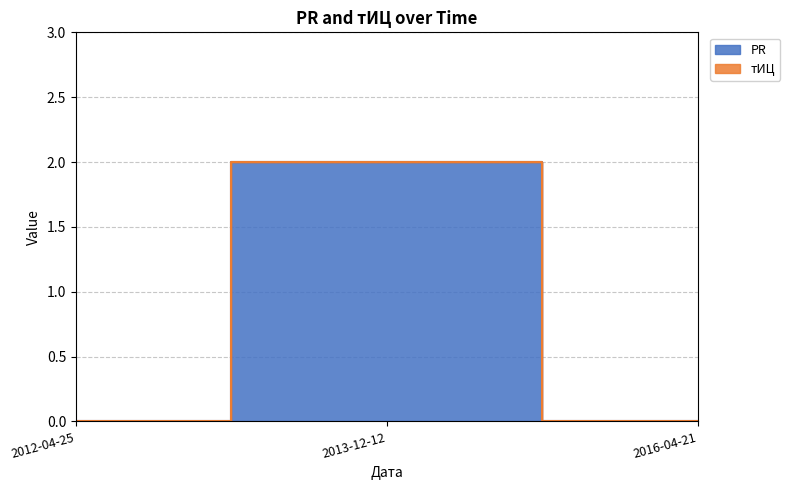

Reading left to right, list all the values displayed in this chart.

2012-04-25=0	2013-12-12=2	2016-04-21=0